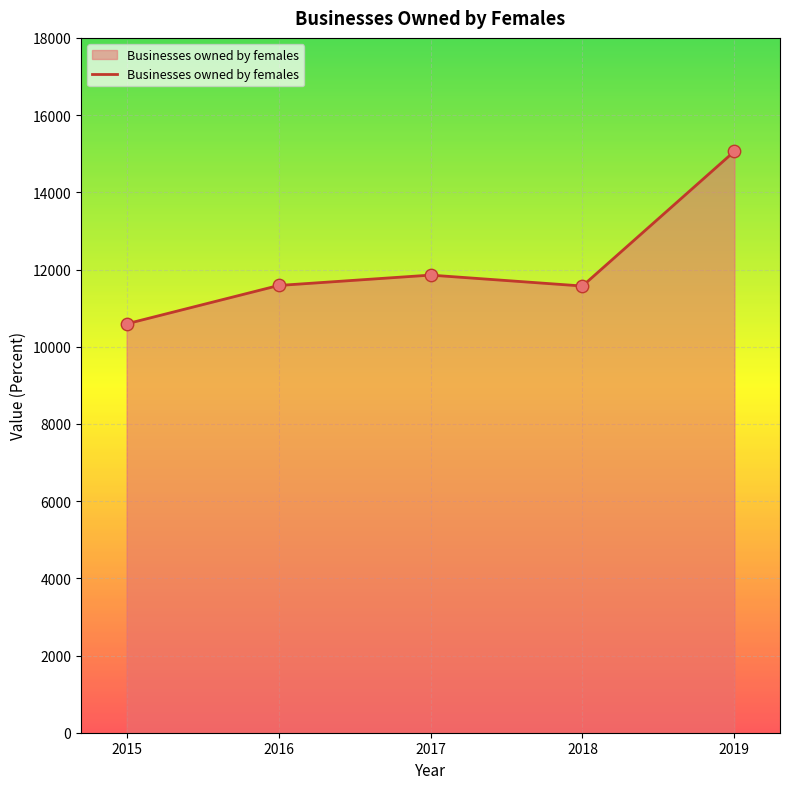

Between 2016 and 2017, which is larger?

2017